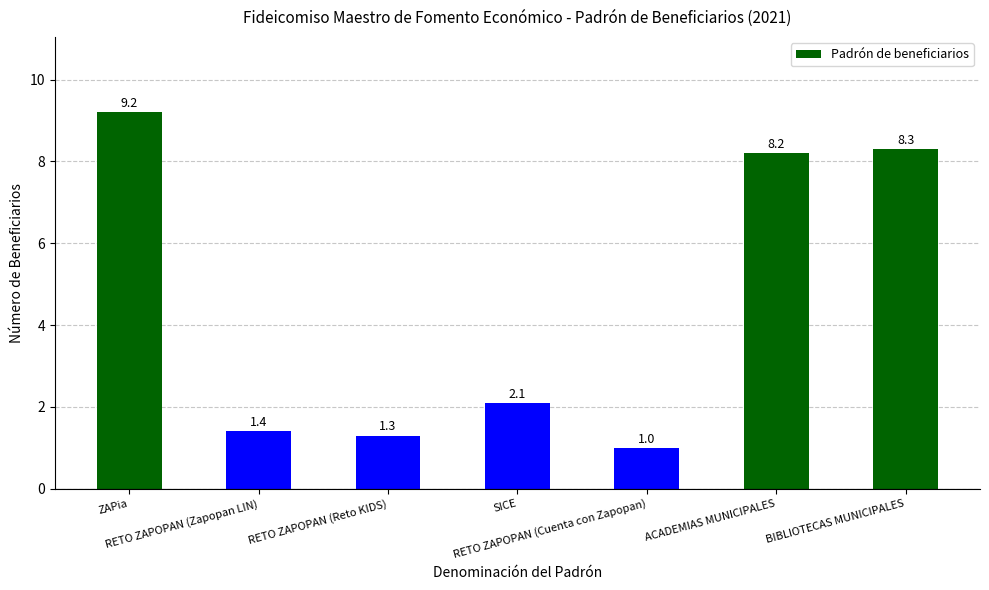

What is the minimum value shown in the chart?

1.0